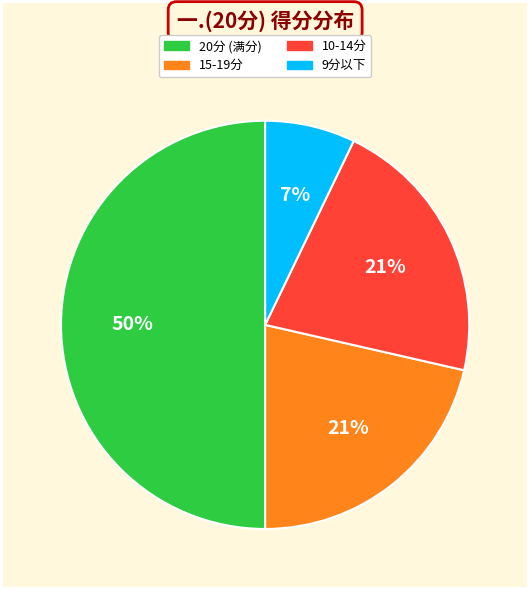

To the nearest percent, what is the difference between the largest and smallest slice percentages?

43%